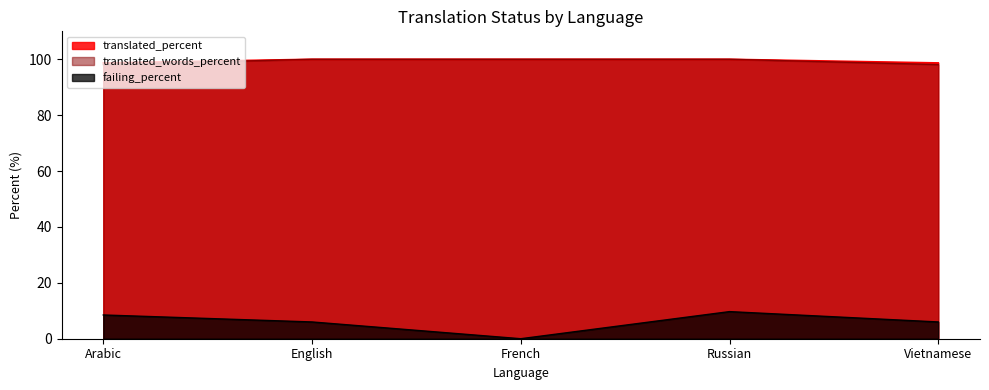

What is the value of the failing_percent point at the 1st from the left?

8.5